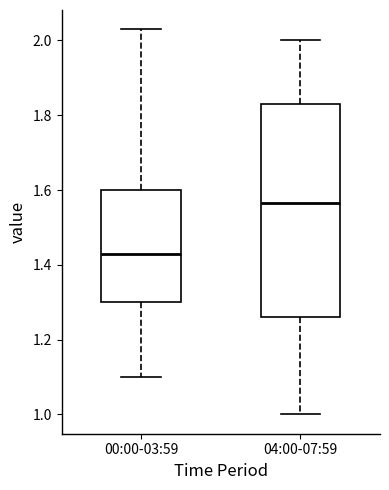

Reading left to right, read every box against the y-axis: the position of its median line, the range the box covers, and the ends of its whiskers. The values are not printed on the chart, so give them approximately, as read against the axis.

00:00-03:59: median 1.44, box 1.30 to 1.60, whiskers 1.10 to 2.04
04:00-07:59: median 1.56, box 1.26 to 1.84, whiskers 1.00 to 2.00